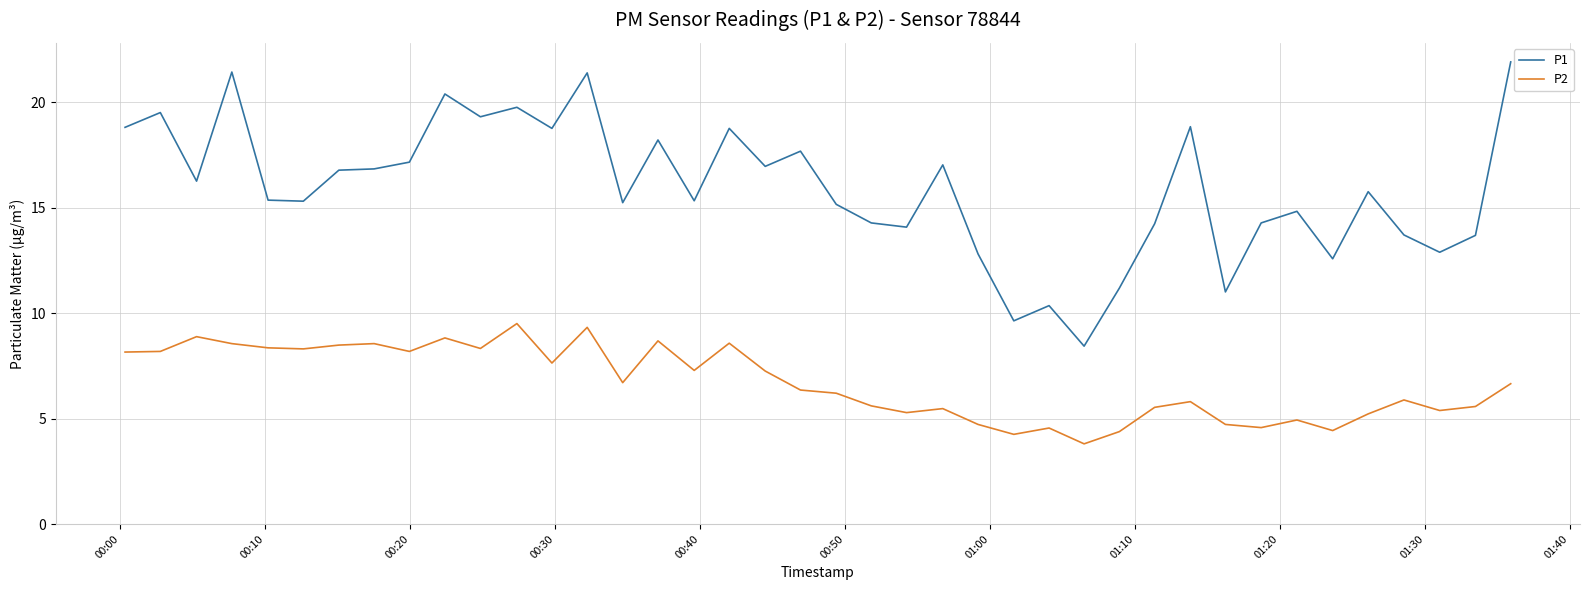

How many values in the P2 series exceed 6?

22